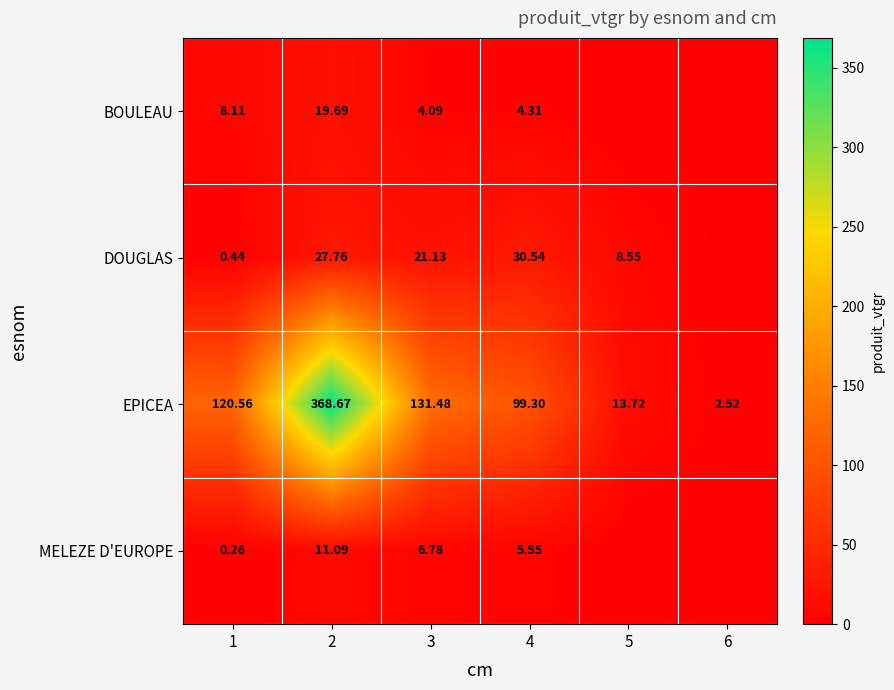

What is the spread (max minus min) of values at 5?

13.7